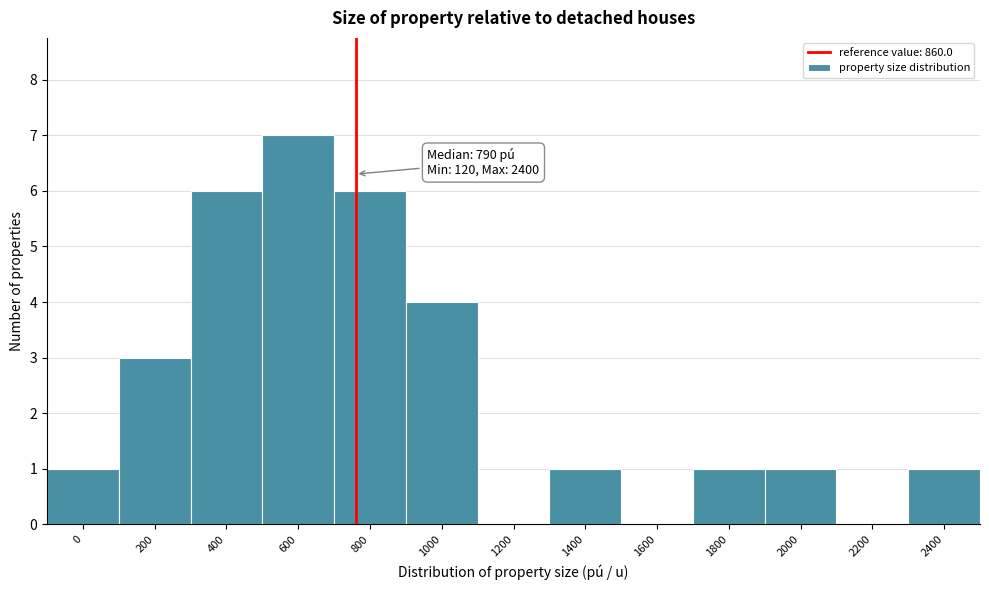

Reading left to right, extract all data points from this chart.

0=1	200=3	400=6	600=7	800=6	1000=4	1200=0	1400=1	1600=0	1800=1	2000=1	2200=0	2400=1